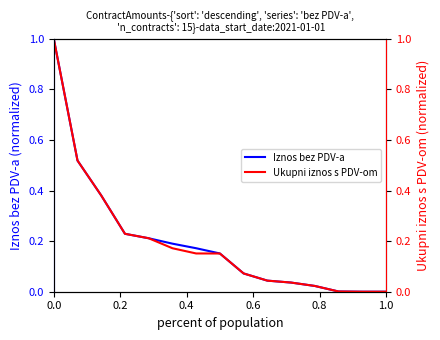

How many positive values does the Ukupni iznos s PDV-om series have?

14